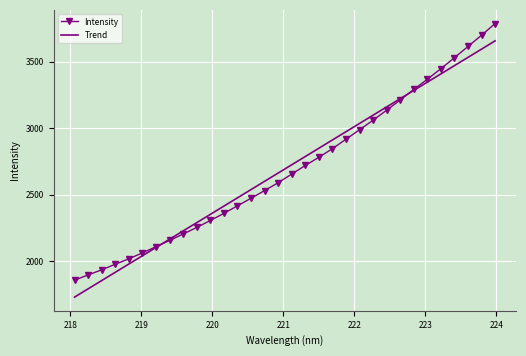

What is the minimum value shown in the chart?

1729.6